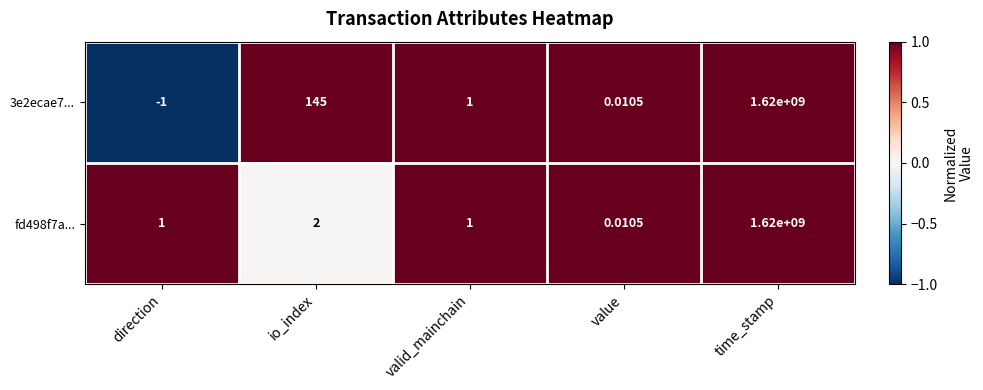

At which label is 3e2ecae7... closest to 809999999?

io_index